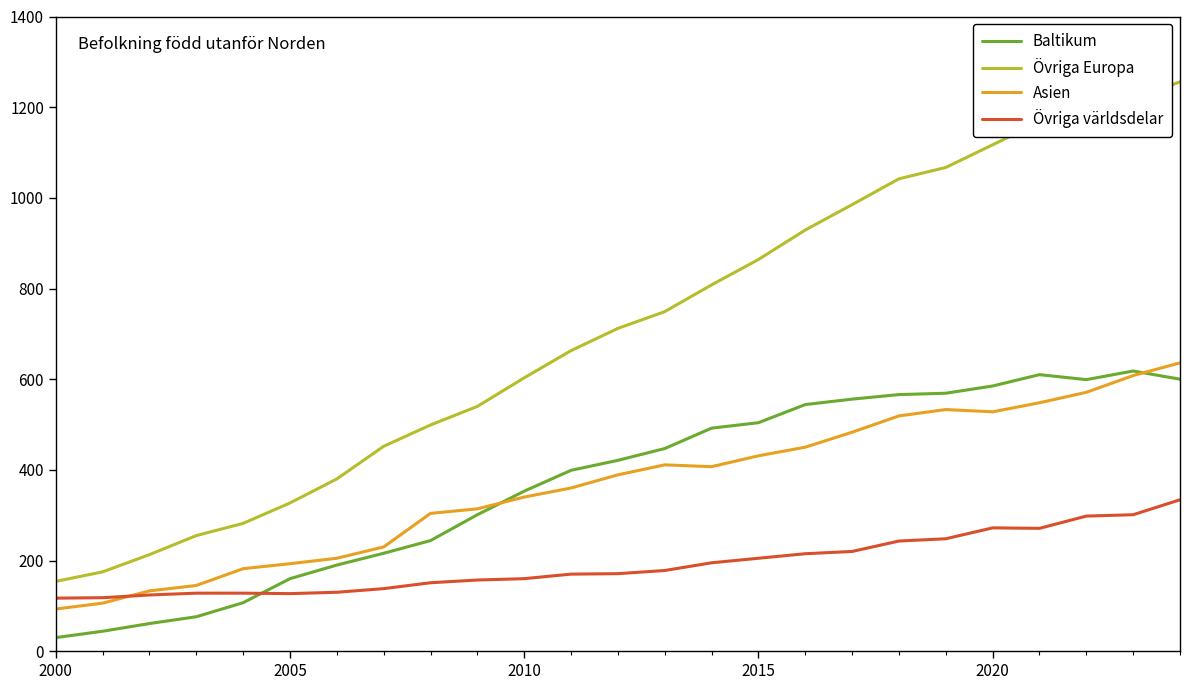

True or false: Baltikum and Övriga världsdelar intersect in this chart.

True